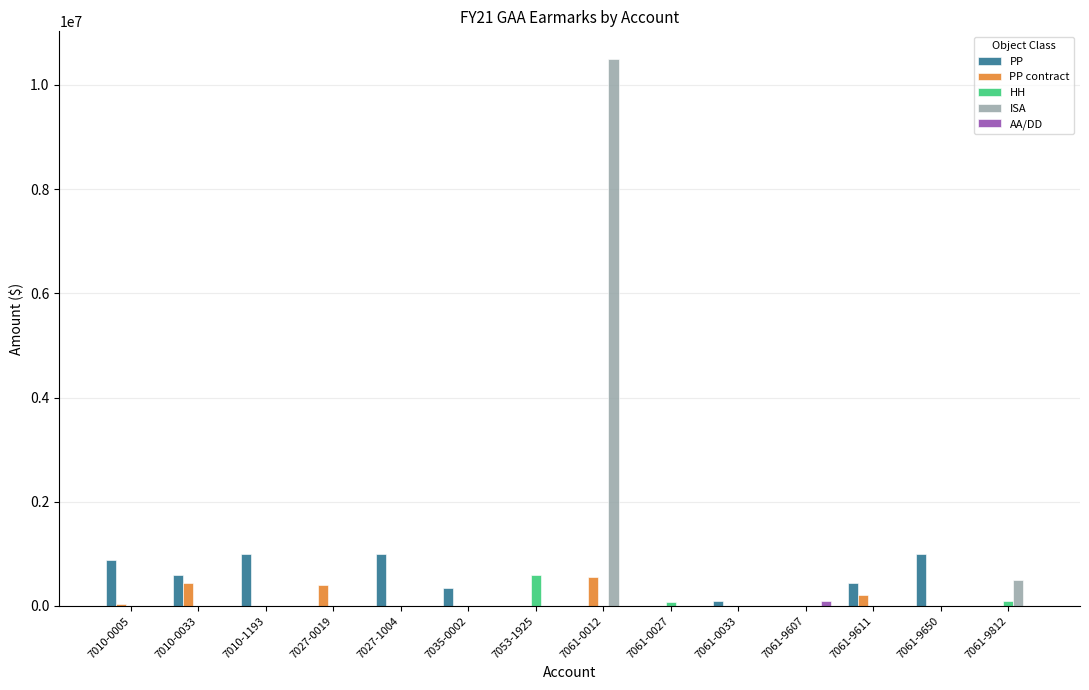

Which series has the largest range (max minus min)?

ISA